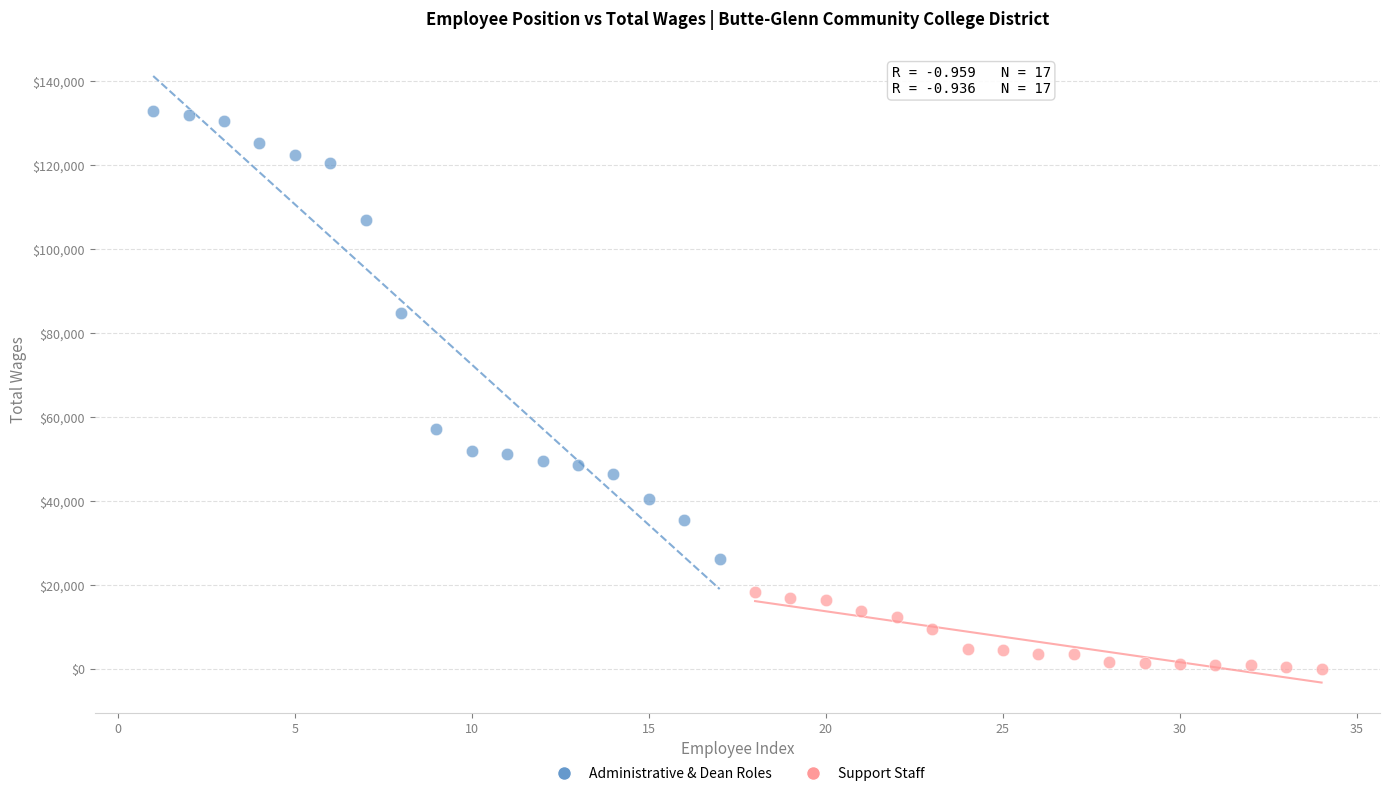

Which series contains the highest Y value?

Administrative & Dean Roles